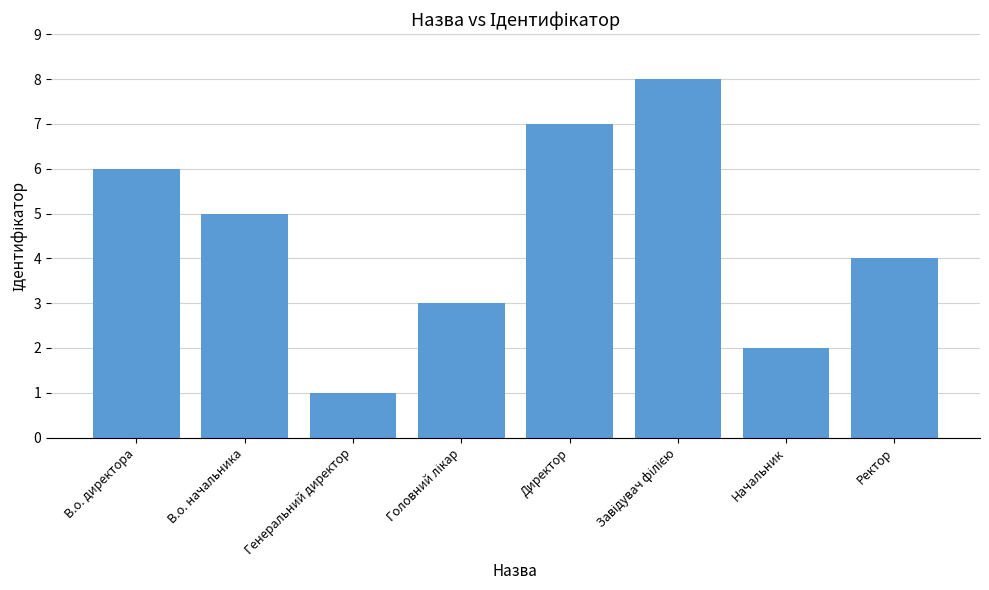

What is the change in value from В.о. начальника to Ректор?

-1